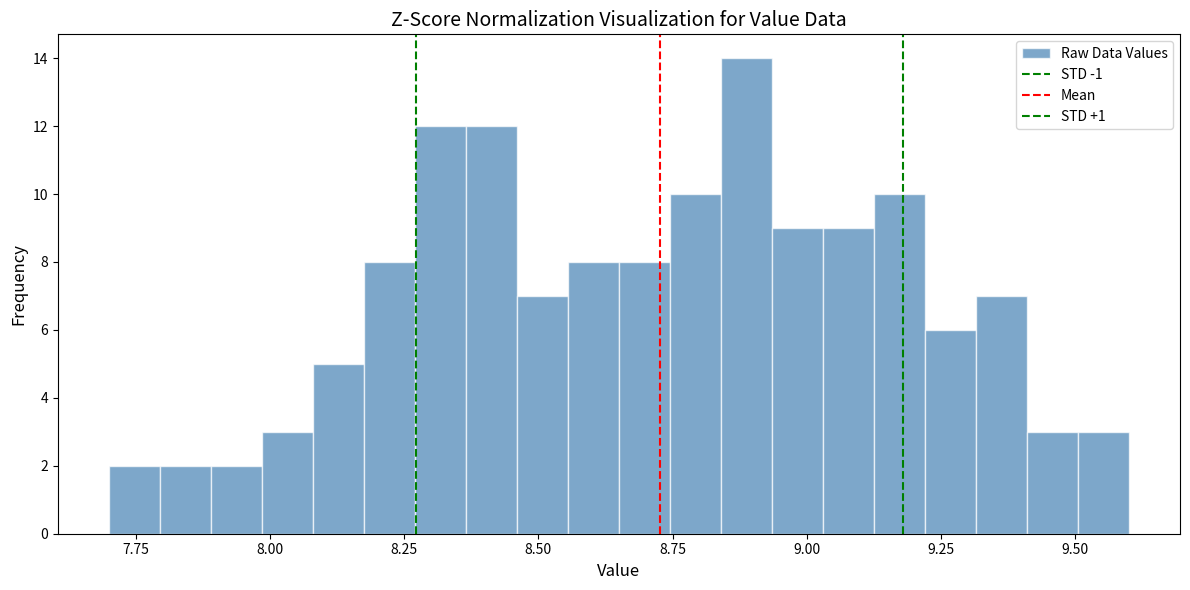

Around what value on the x-axis is the tallest bar? Give the approximate position of its centre, as read against the axis.

8.90